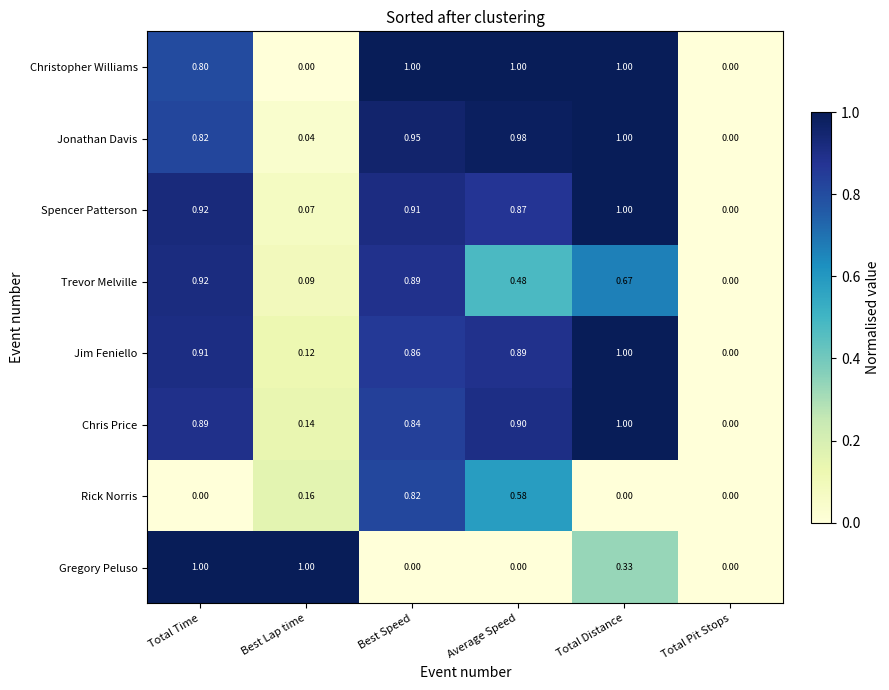

Between Best Speed and Total Distance, which series saw the biggest shift?

Rick Norris